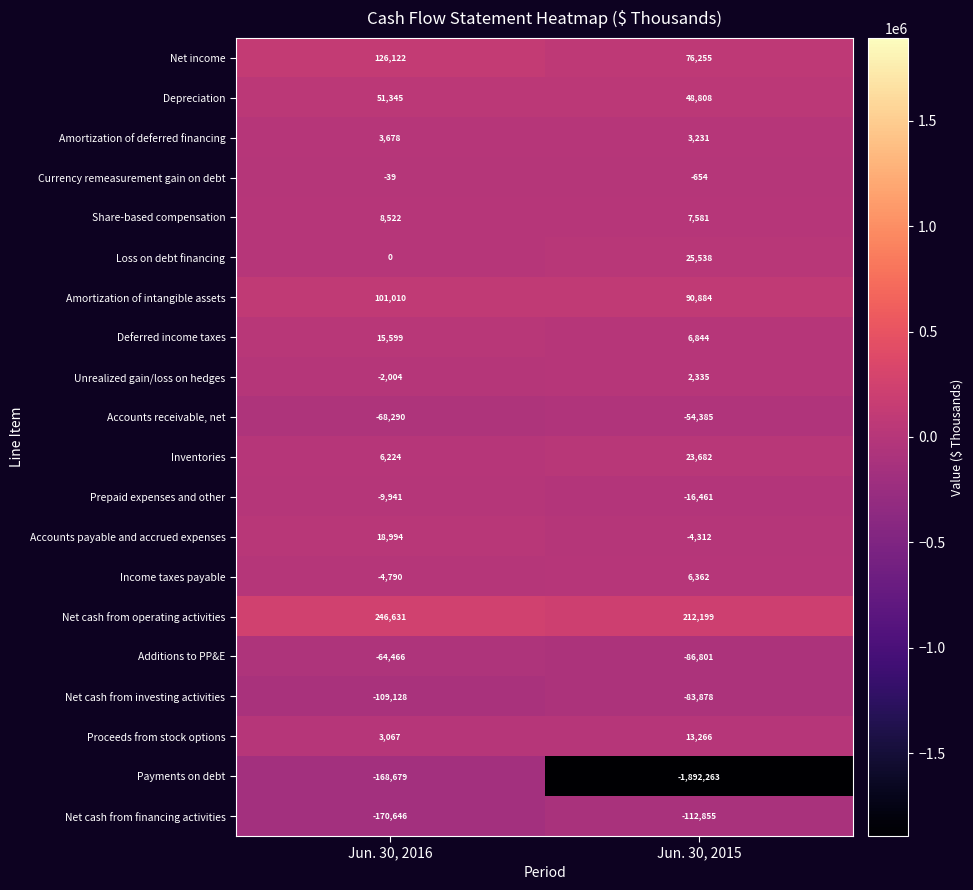

At Jun. 30, 2015, list the series in order from smallest to largest.

Payments on debt, Net cash from financing activities, Additions to PP&E, Net cash from investing activities, Accounts receivable, net, Prepaid expenses and other, Accounts payable and accrued expenses, Currency remeasurement gain on debt, Unrealized gain/loss on hedges, Amortization of deferred financing, Income taxes payable, Deferred income taxes, Share-based compensation, Proceeds from stock options, Inventories, Loss on debt financing, Depreciation, Net income, Amortization of intangible assets, Net cash from operating activities